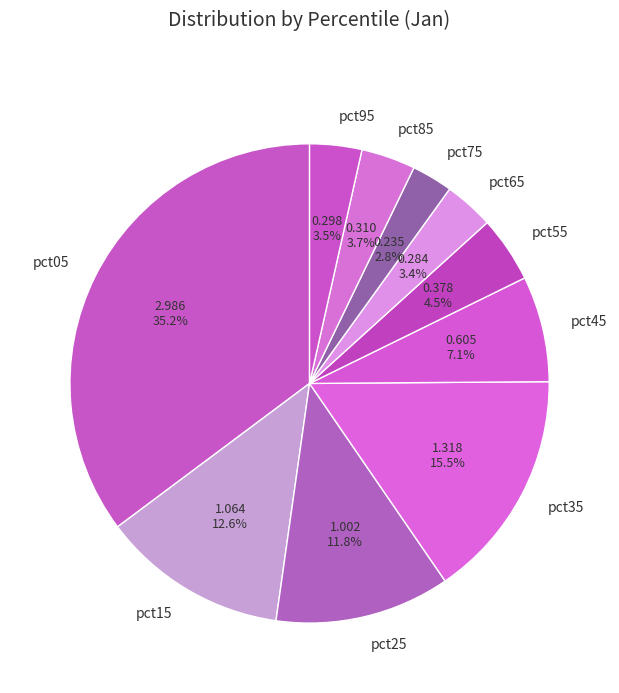

Do pct65 and pct55 together represent more than half of the pie?

No